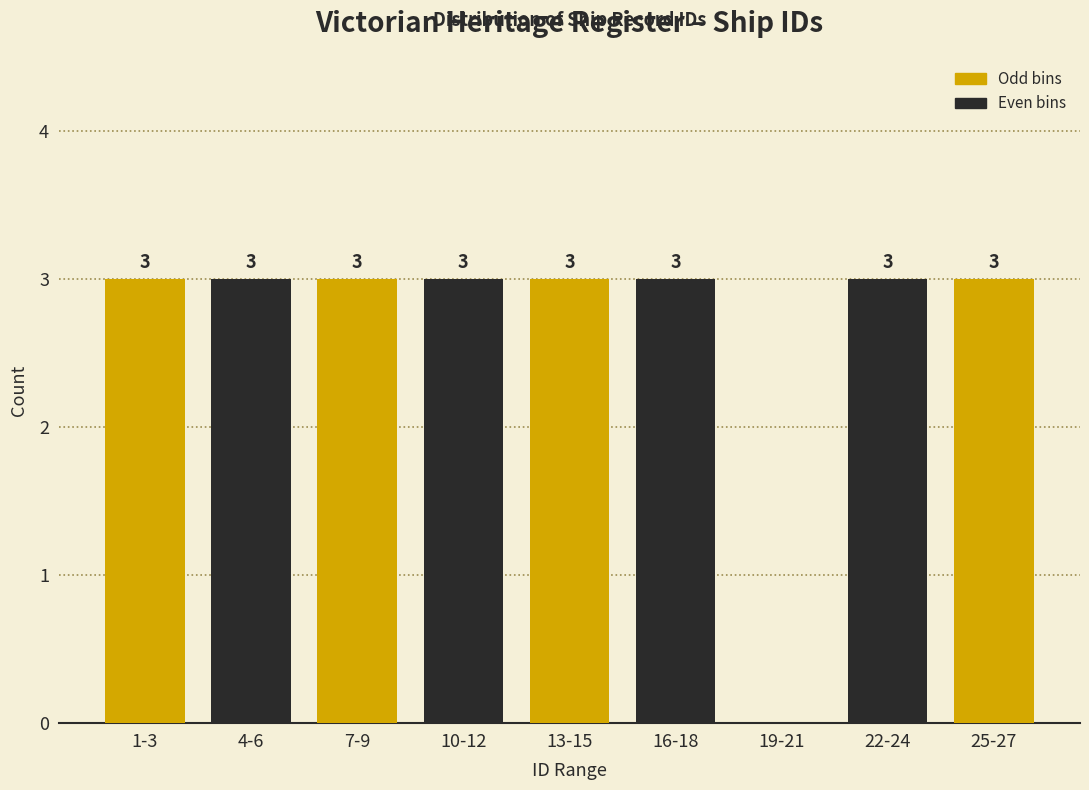

Reading left to right, transcribe all the data shown in this chart.

1-3=3	4-6=3	7-9=3	10-12=3	13-15=3	16-18=3	19-21=0	22-24=3	25-27=3